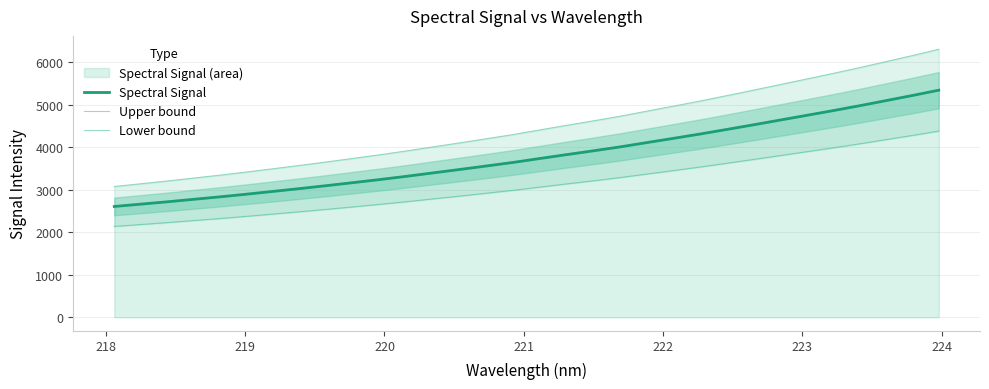

Is the value of Spectral Signal at 24 greater than the value of Lower bound at 223?

Yes